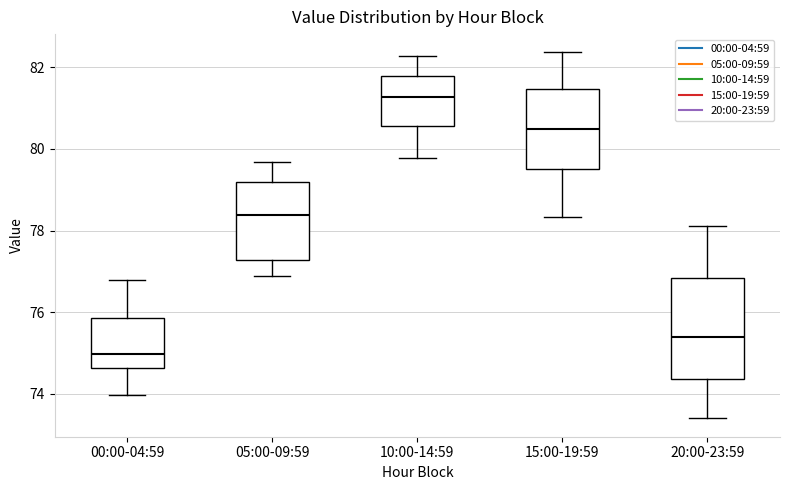

Reading left to right, transcribe this box plot: for each box, give where its median line is, the range the box spans, and where its two whiskers end, as read against the y-axis. The values are not printed on the chart, so give them approximately, as read against the axis.

00:00-04:59: median 75.0, box 74.6 to 75.8, whiskers 74.0 to 76.8
05:00-09:59: median 78.4, box 77.2 to 79.2, whiskers 76.8 to 79.6
10:00-14:59: median 81.2, box 80.6 to 81.8, whiskers 79.8 to 82.2
15:00-19:59: median 80.4, box 79.6 to 81.4, whiskers 78.4 to 82.4
20:00-23:59: median 75.4, box 74.4 to 76.8, whiskers 73.4 to 78.2